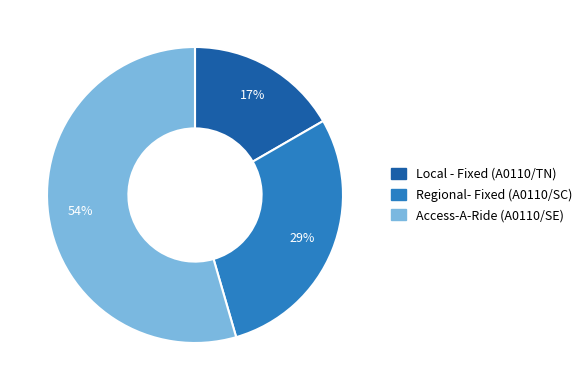

The Regional- Fixed (A0110/SC) slice represents 36% of the pie. True or false?

False